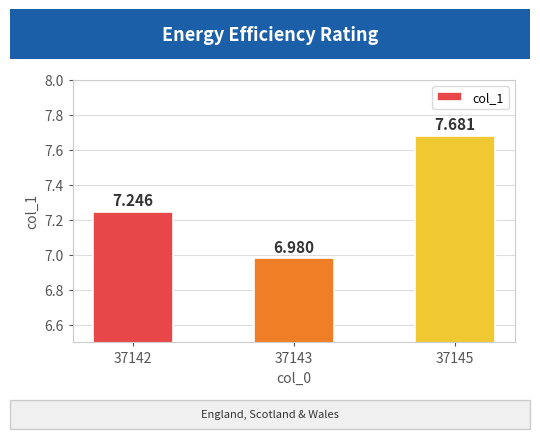

At which label is the value closest to 7?

37143